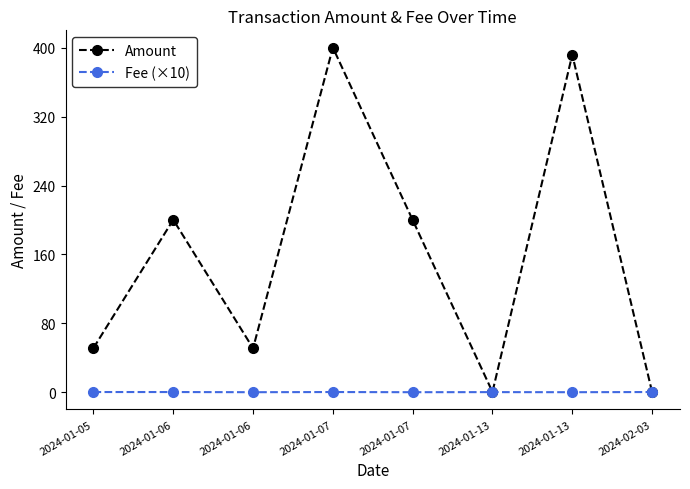

Which series has the largest range (max minus min)?

Amount